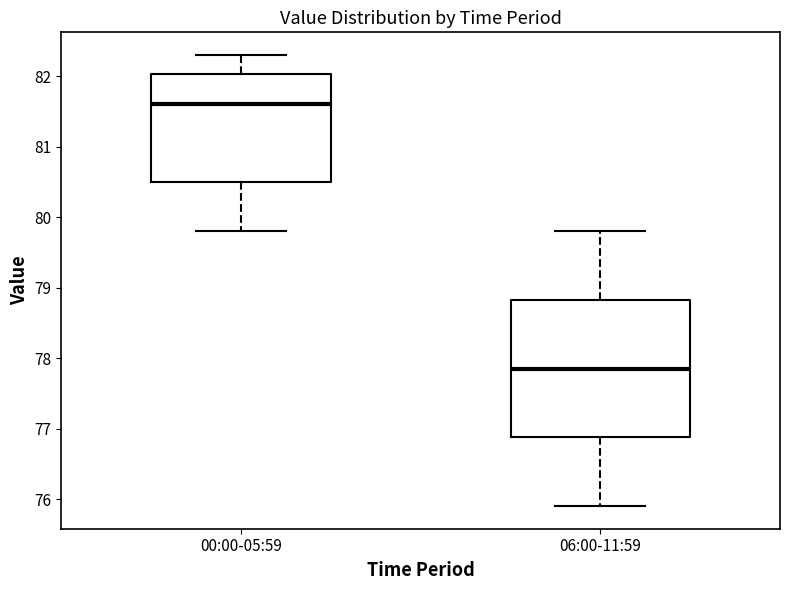

Which box's median line is the lowest?

06:00-11:59